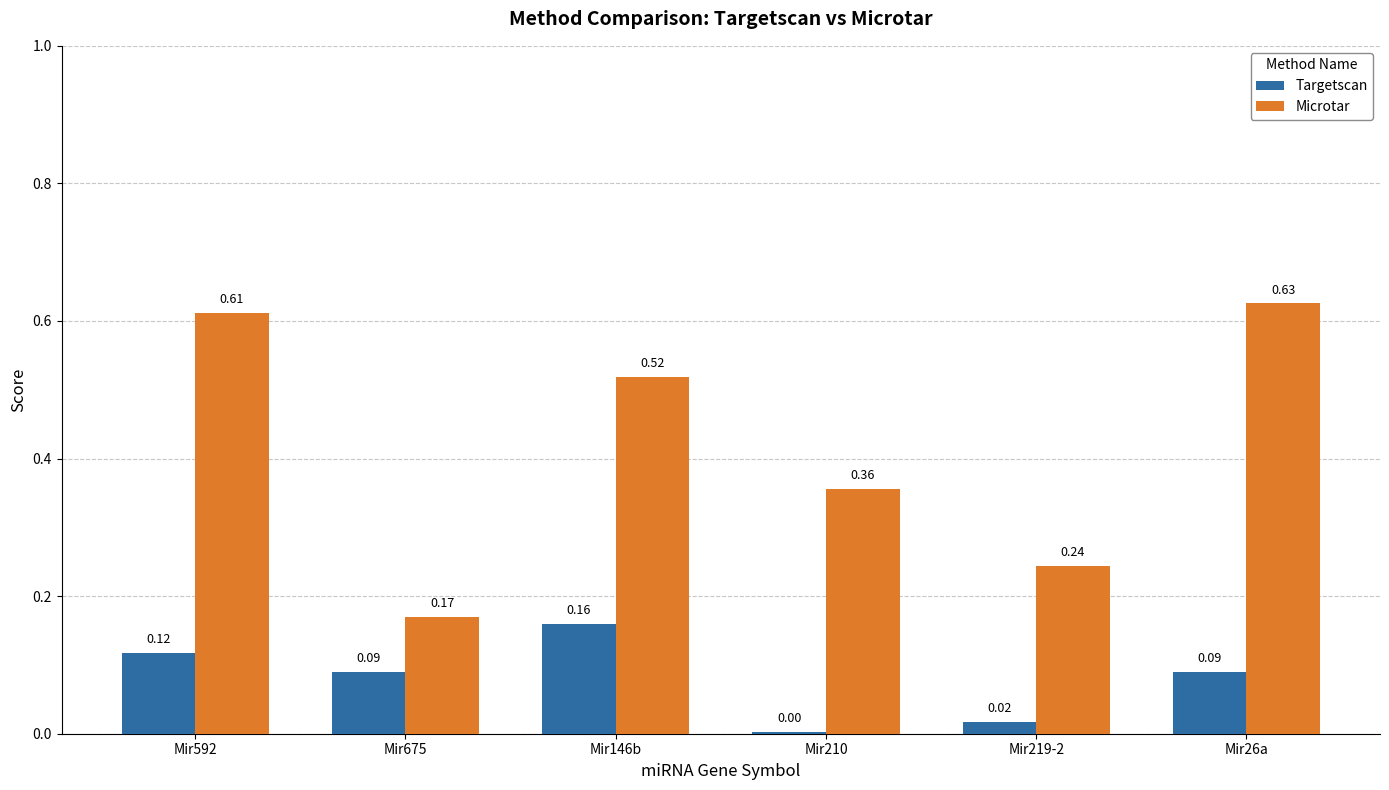

Which series changed the most between Mir592 and Mir26a?

Targetscan